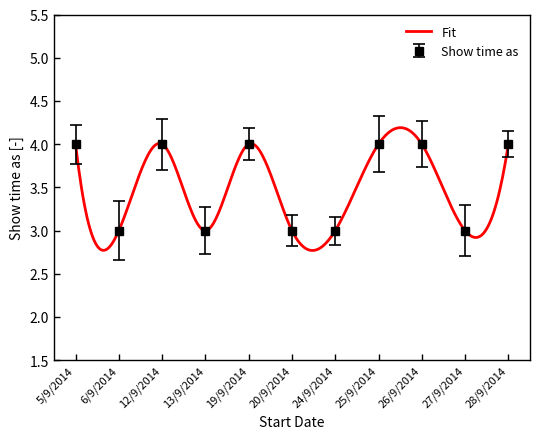

Reading left to right, extract all data points from this chart.

5/9/2014=4	6/9/2014=3	12/9/2014=4	13/9/2014=3	19/9/2014=4	20/9/2014=3	24/9/2014=3	25/9/2014=4	26/9/2014=4	27/9/2014=3	28/9/2014=4